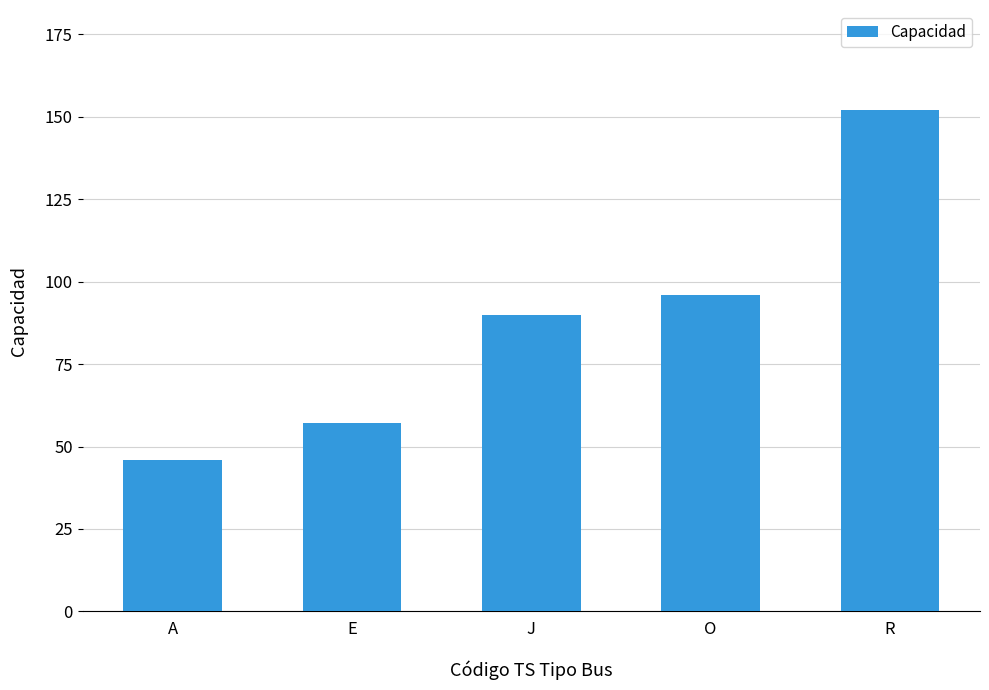

Reading left to right, what are all the values shown in this chart?

A=46	E=57	J=90	O=96	R=152